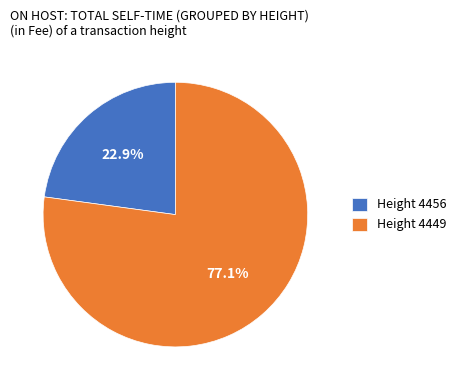

Does any single category account for the majority?

Yes